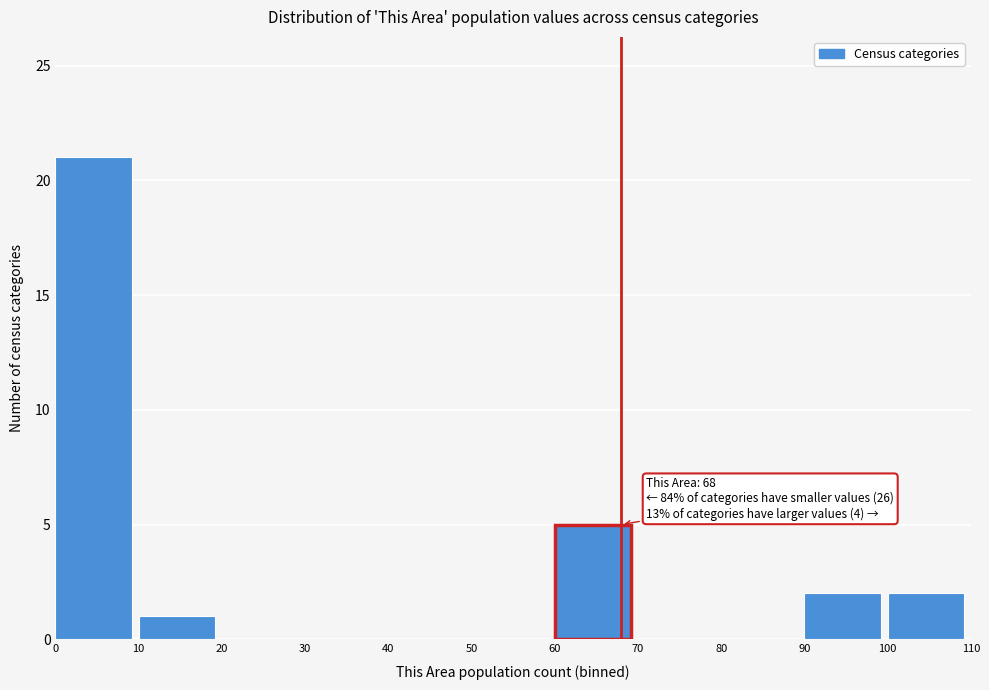

Over which range of the x-axis is the bar tallest?

0 to 10